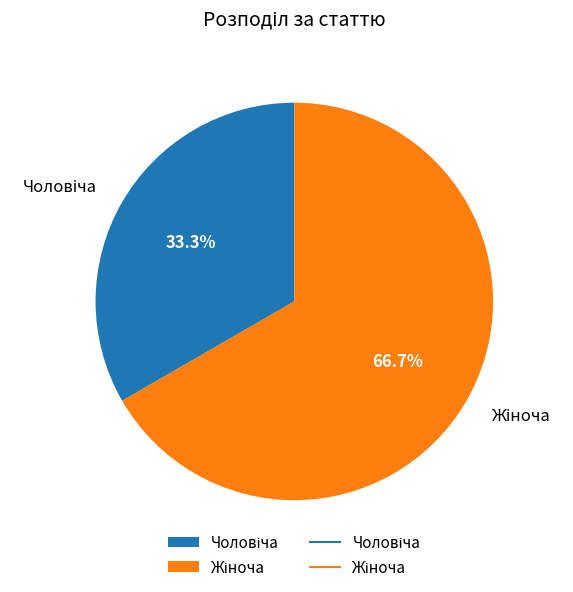

To the nearest percent, what is the difference between the largest and smallest slice percentages?

33%